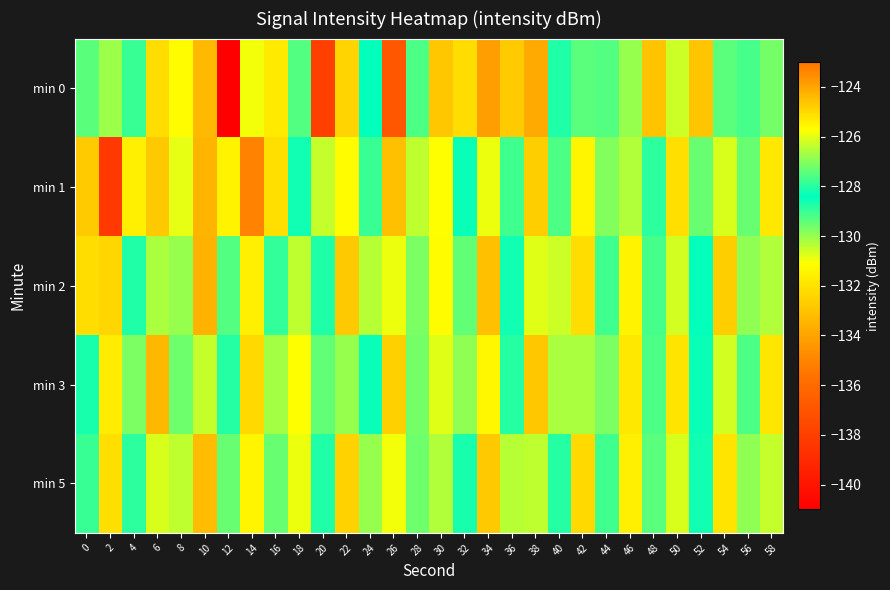

At 34, list the series in order from smallest to largest.

min 2, min 5, min 3, min 1, min 0